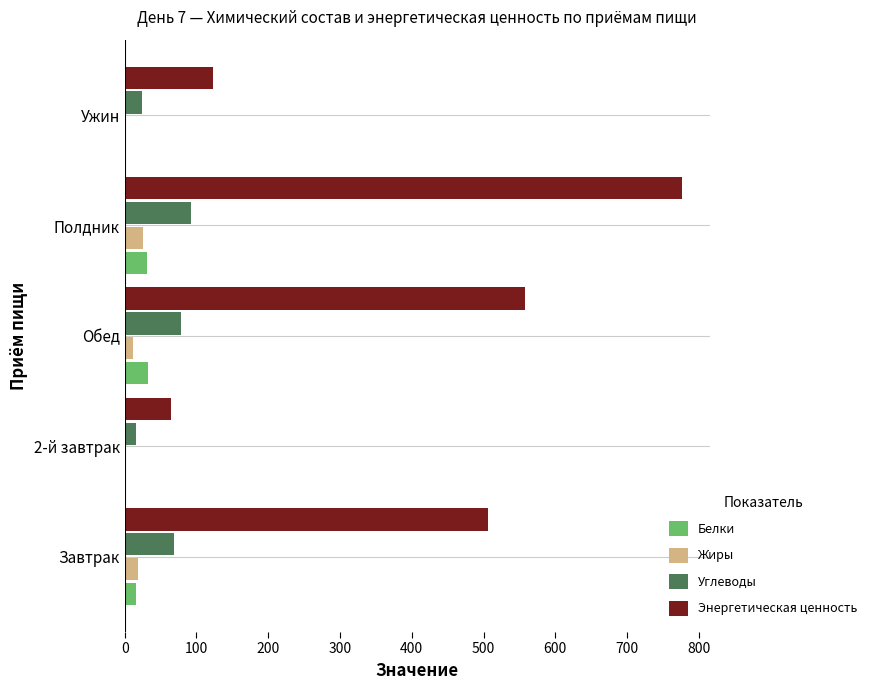

Where is Энергетическая ценность nearest to the value 420?

Завтрак